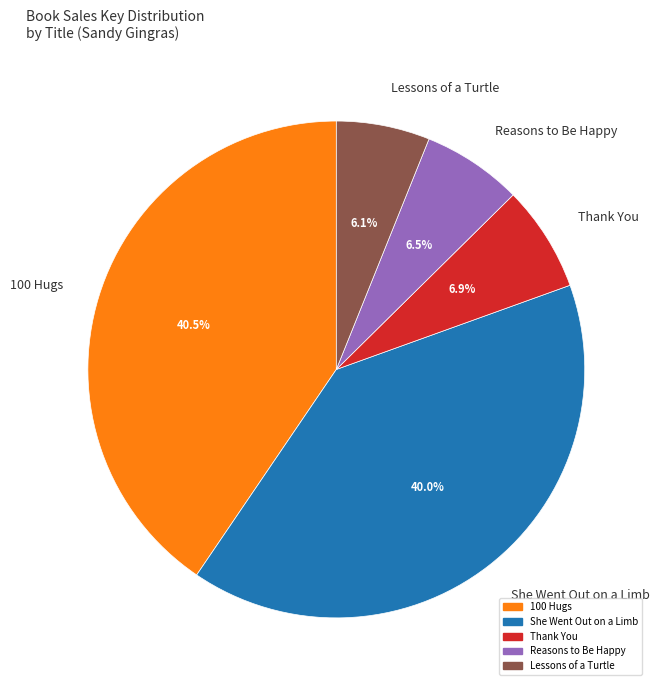

What portion of the pie excludes Reasons to Be Happy?

93.5%